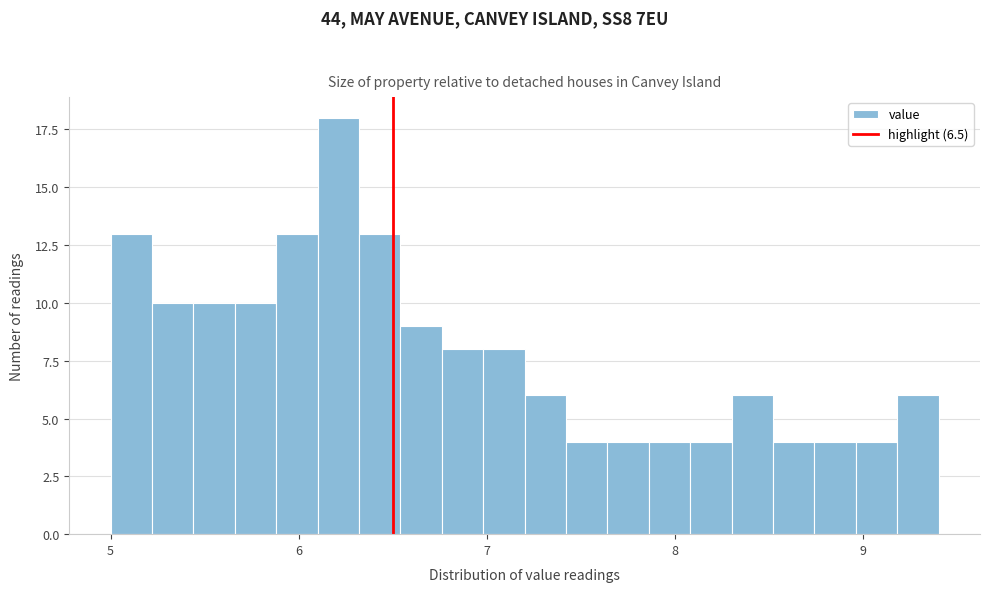

Around what value on the x-axis is the tallest bar? Give the approximate position of its centre, as read against the axis.

6.2